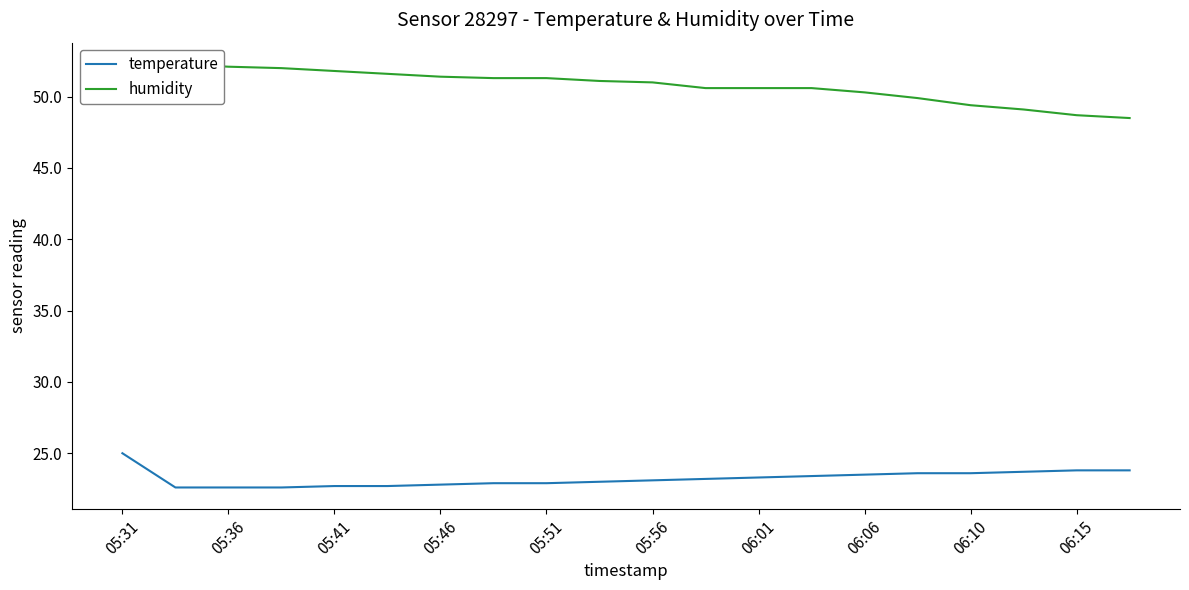

What is the lowest value of the temperature series?

22.6